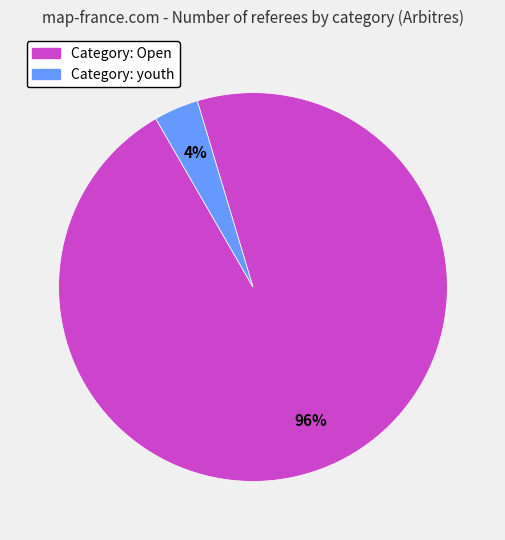

To the nearest percent, what is the average slice percentage?

50%